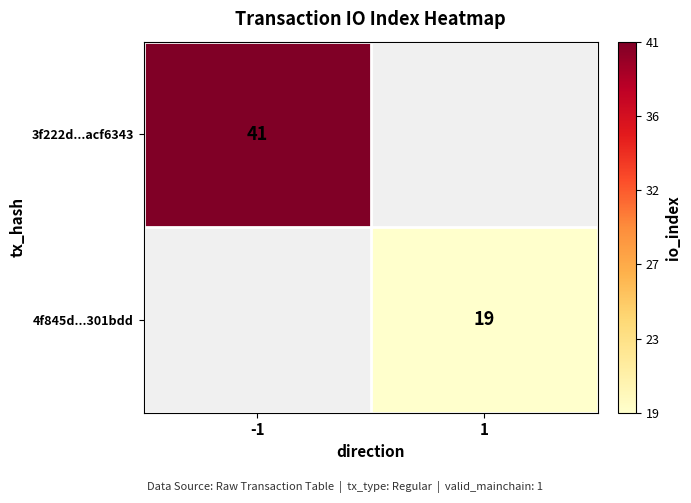

The value of 3f222d...acf6343 at -1 is 41. True or false?

True